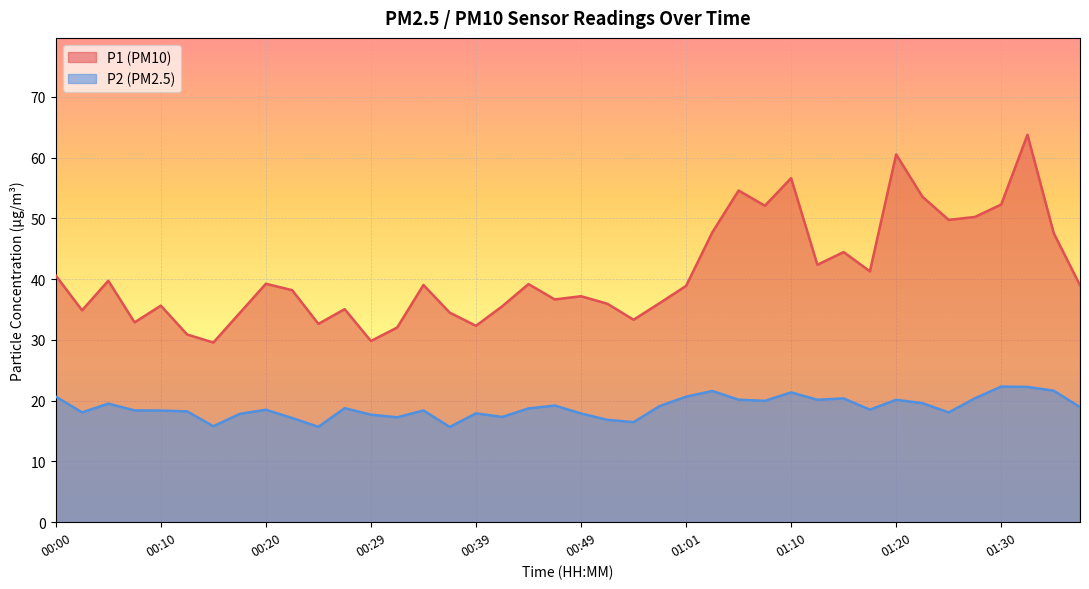

Rank the series by their average value, from lowest to highest.

P2 (PM2.5), P1 (PM10)